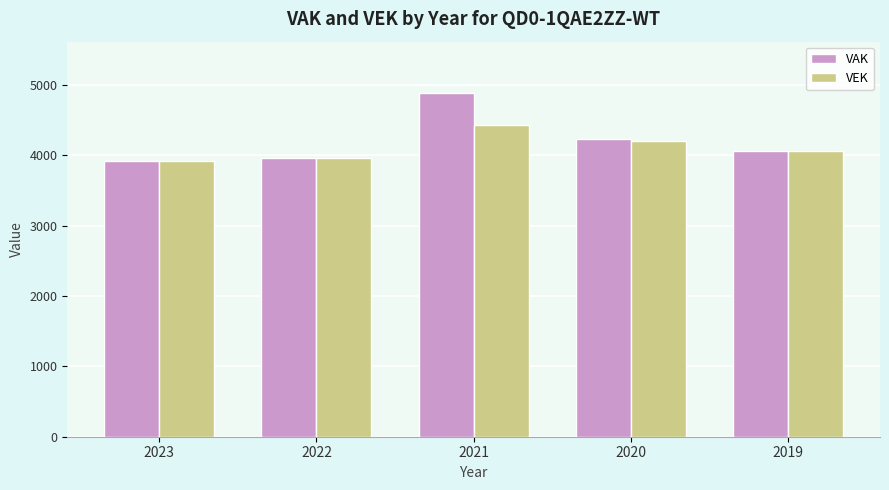

At 2021, list the series in order from smallest to largest.

VEK, VAK